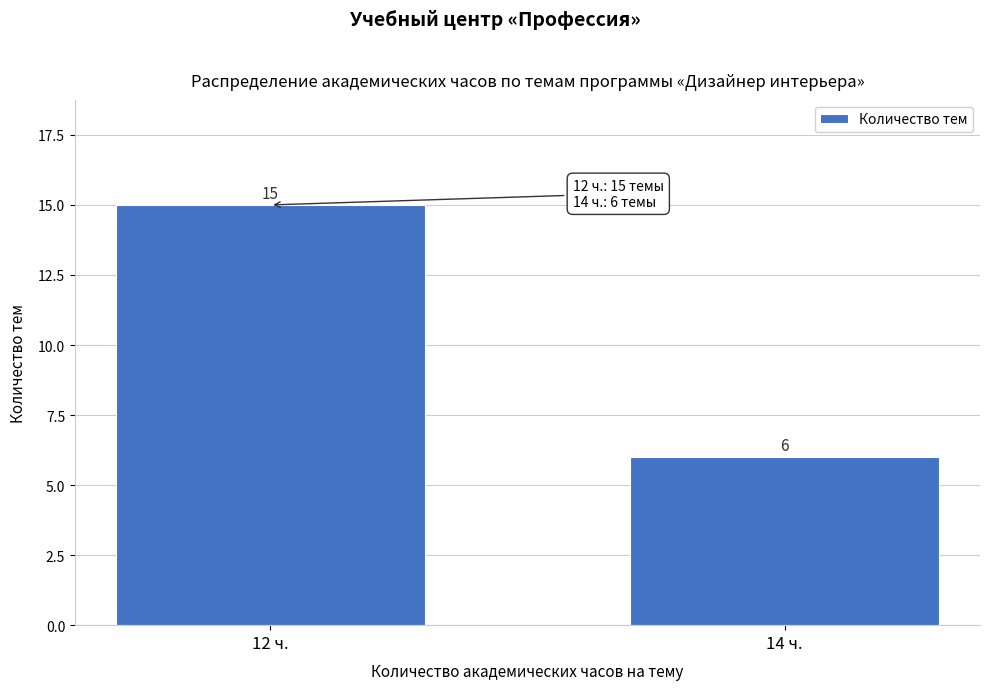

Reading left to right, what are all the values shown in this chart?

12 ч.=15	14 ч.=6